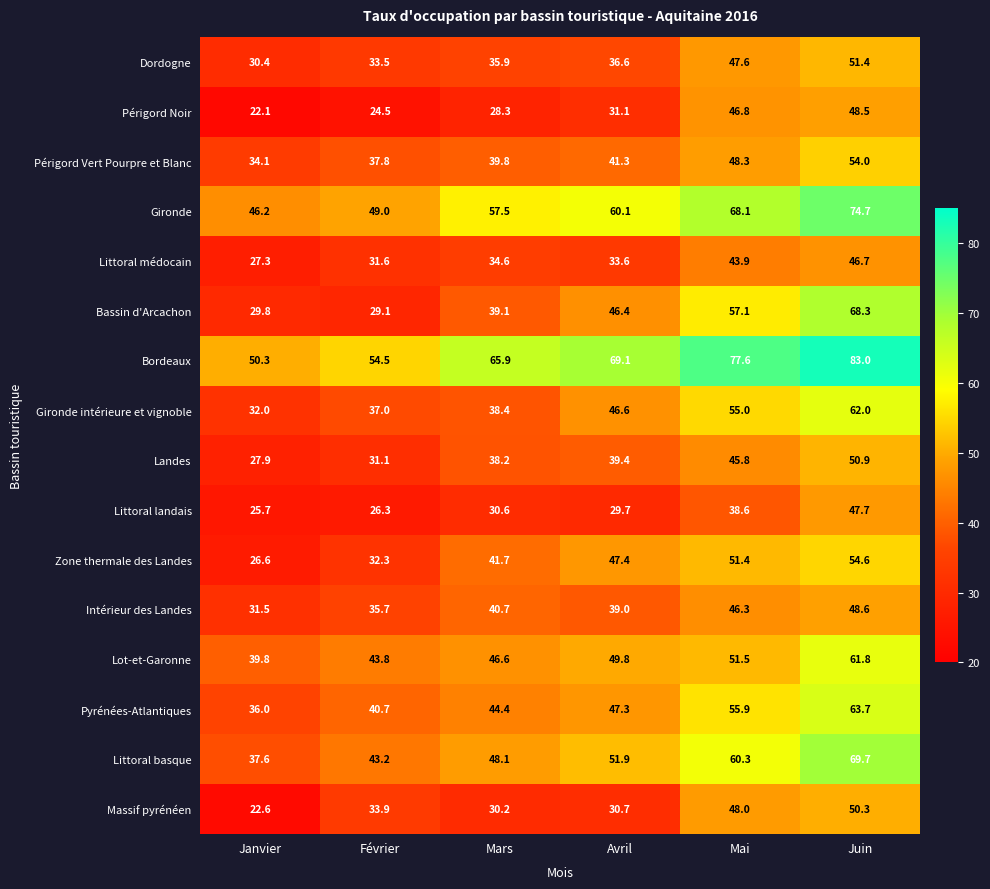

What value does the Littoral médocain series have at Avril?

33.6